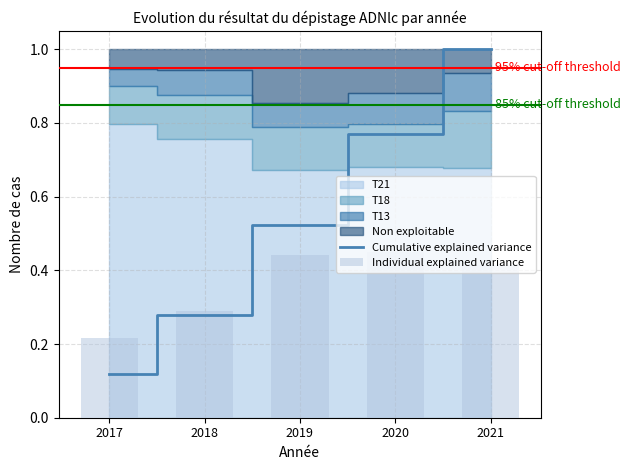

How many Individual explained variance values are between 0 and 1?

5